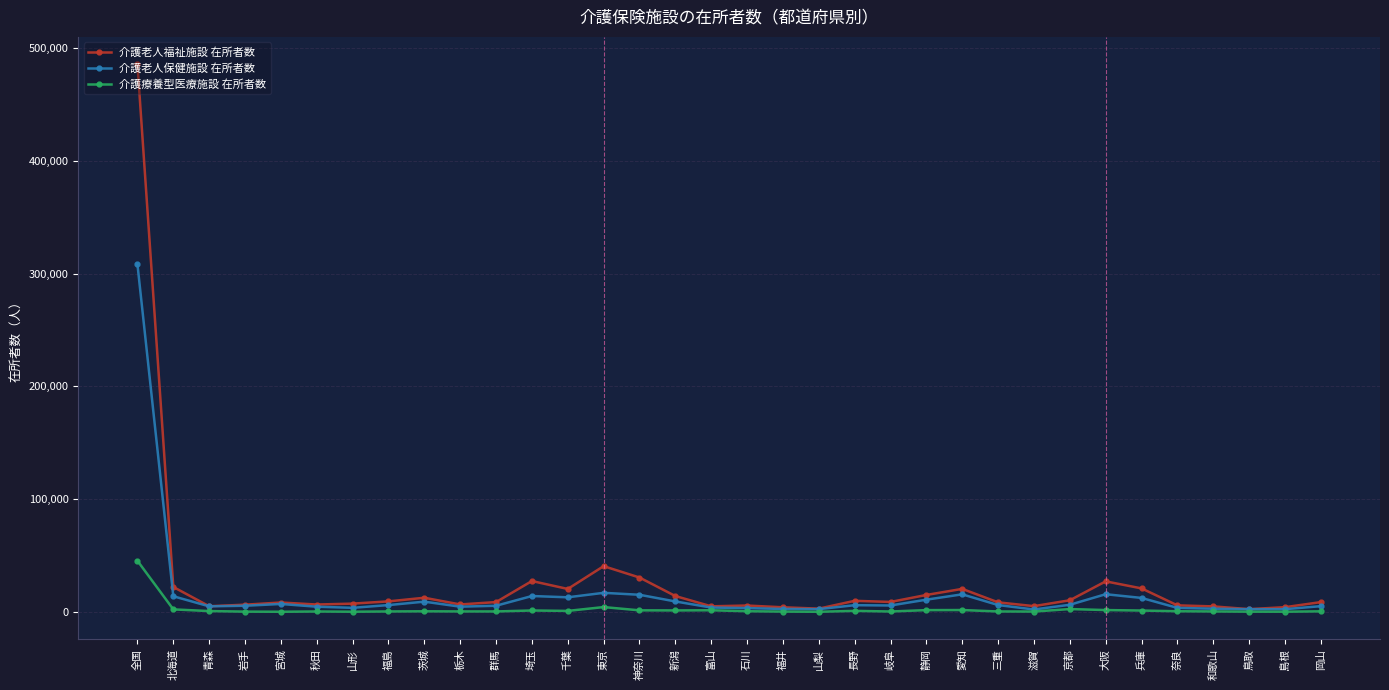

How many data points does each series have?

34